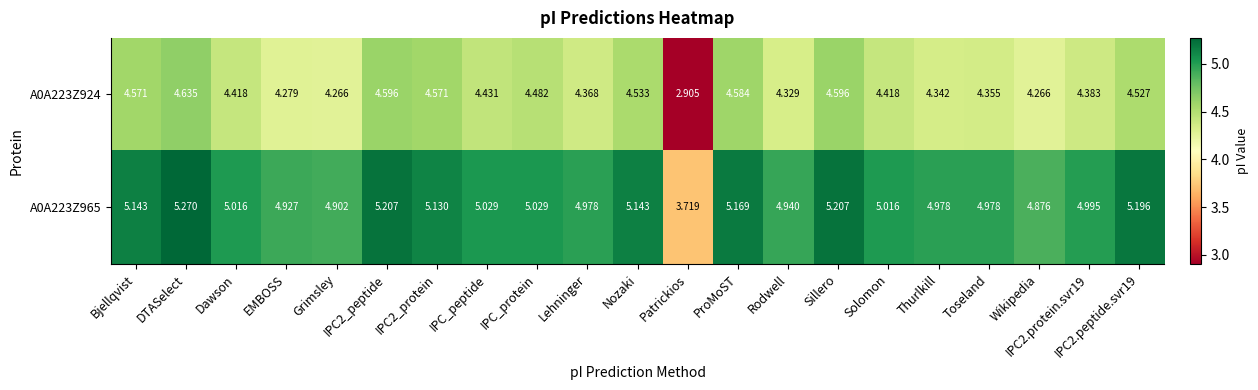

At which label is A0A223Z924 closest to 3?

Patrickios